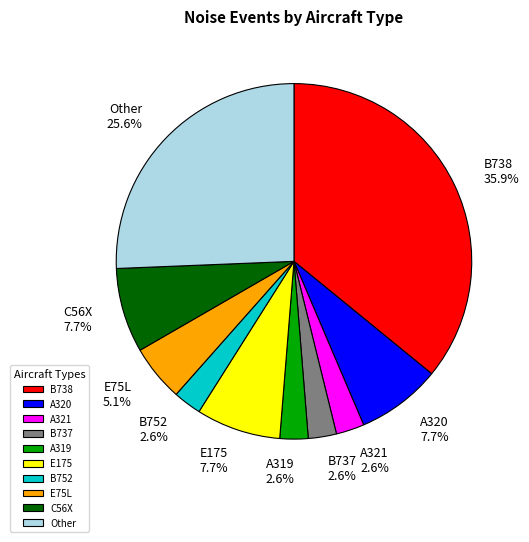

To the nearest percent, what is the difference between the A321 and C56X slice percentages?

5%